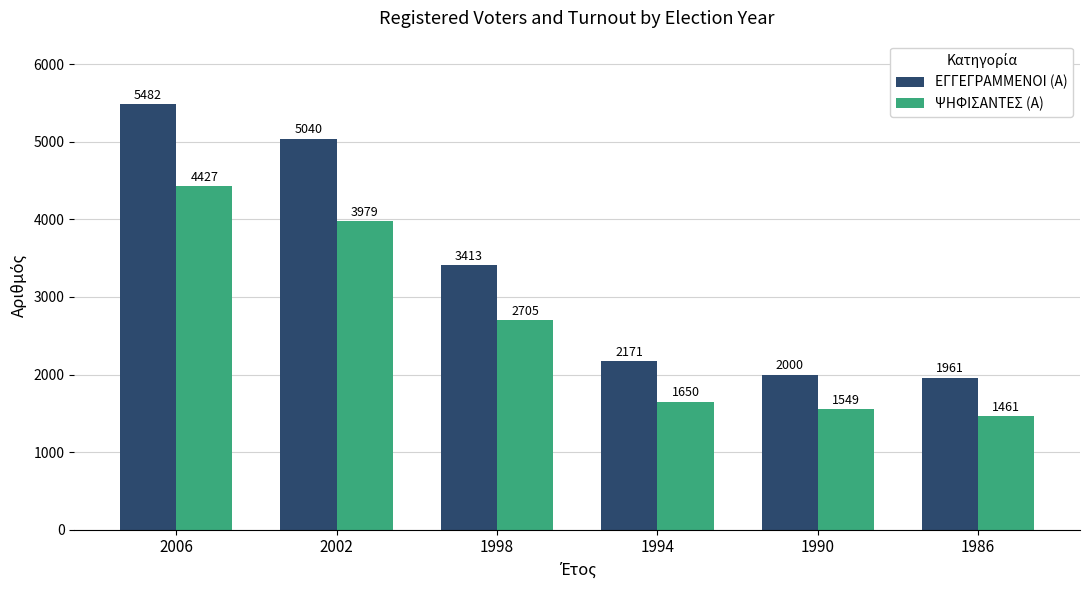

Reading right to left, list all the values displayed in this chart.

ΕΓΓΕΓΡΑΜΜΕΝΟΙ (Α): 1961	2000	2171	3413	5040	5482
ΨΗΦΙΣΑΝΤΕΣ (Α): 1461	1549	1650	2705	3979	4427